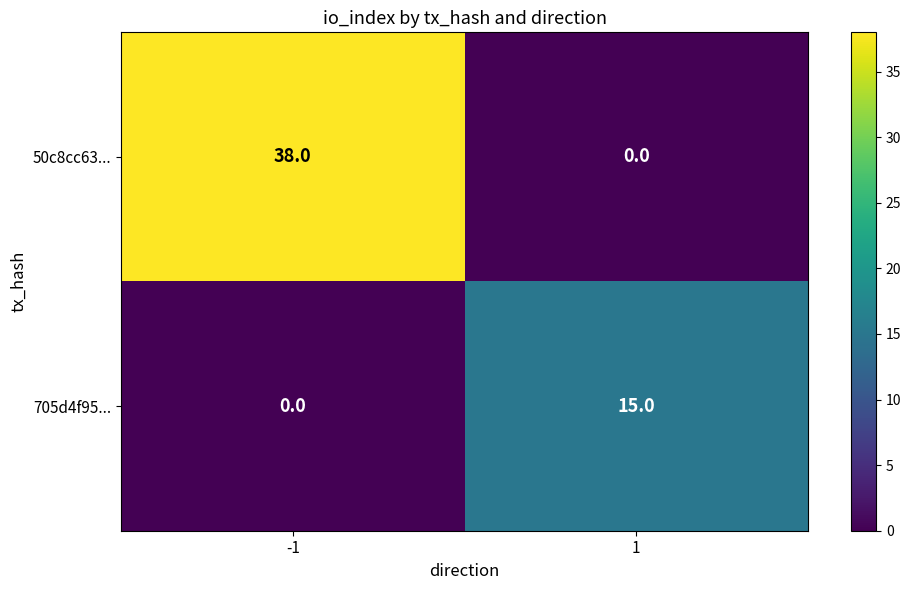

Which category has the highest value across all series?

-1